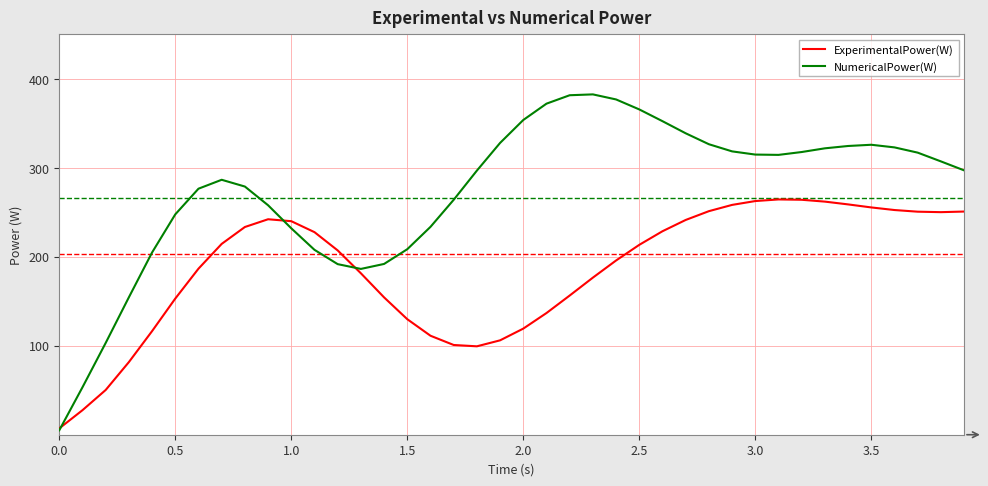

What is the greatest value displayed?

382.6